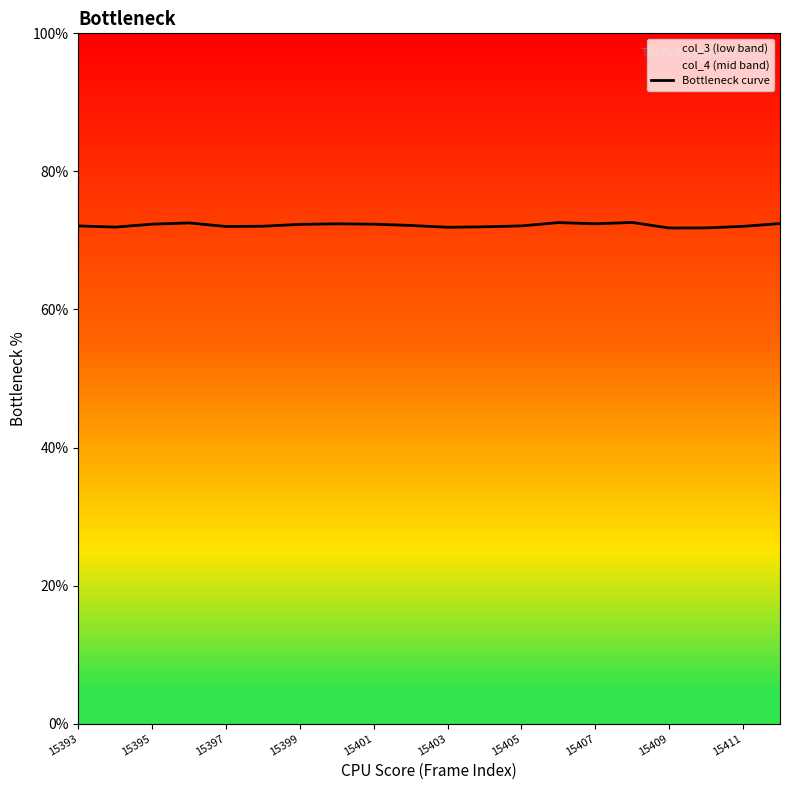

Count the number of values greater than 72.

15